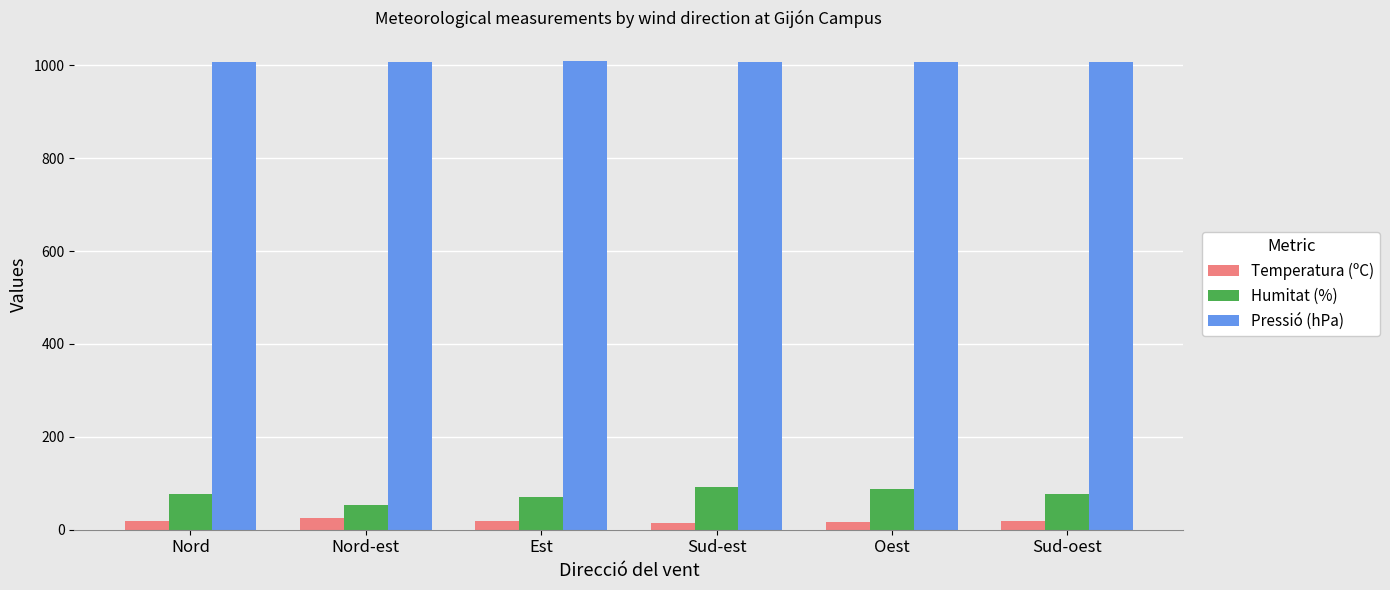

Are the bars grouped side by side (vs. stacked)?

Yes